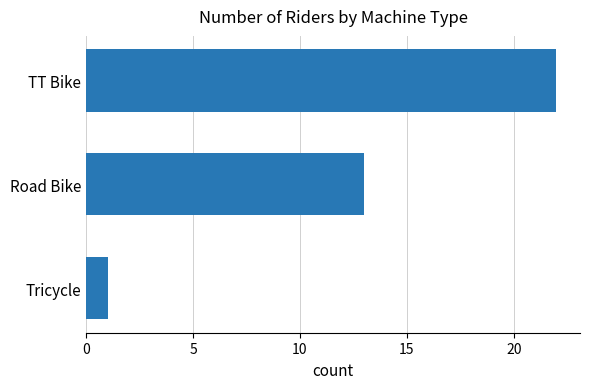

What is the change in value from Tricycle to Road Bike?

+12